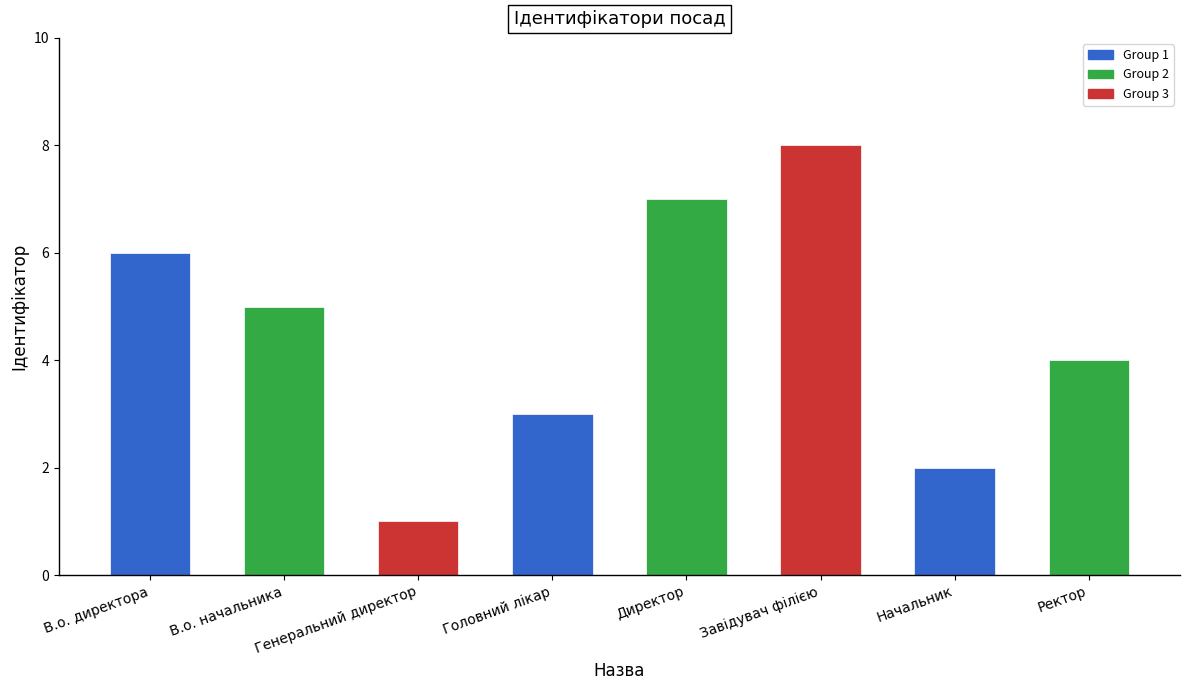

What position from the right is Генеральний директор?

6